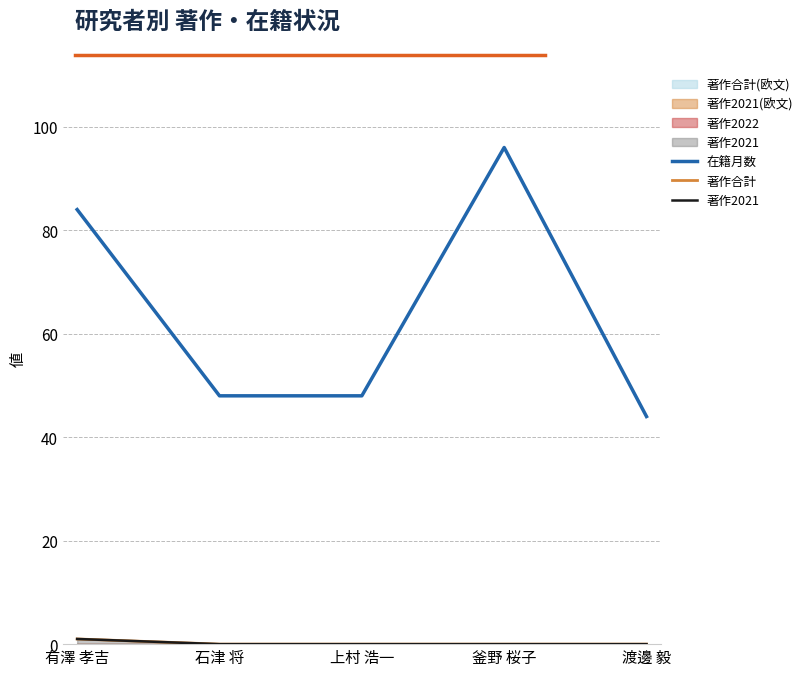

Which series has the largest range (max minus min)?

在籍月数